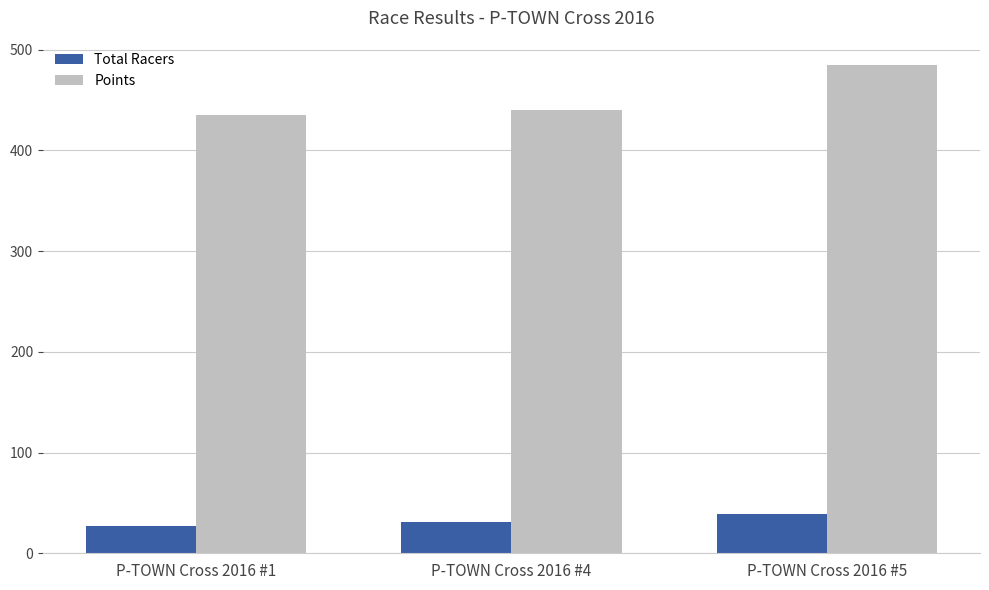

What is the value of the Total Racers bar at the 2nd from the left?

31.0